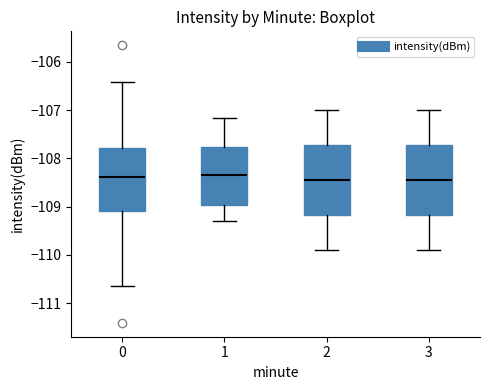

Reading left to right, transcribe this box plot: for each box, give where its median line is, the range the box spans, and where its two whiskers end, as read against the y-axis. The values are not printed on the chart, so give them approximately, as read against the axis.

0: median -108.4, box -109.1 to -107.8, whiskers -110.7 to -106.4
1: median -108.3, box -109.0 to -107.8, whiskers -109.3 to -107.2
2: median -108.4, box -109.2 to -107.7, whiskers -109.9 to -107.0
3: median -108.4, box -109.2 to -107.7, whiskers -109.9 to -107.0